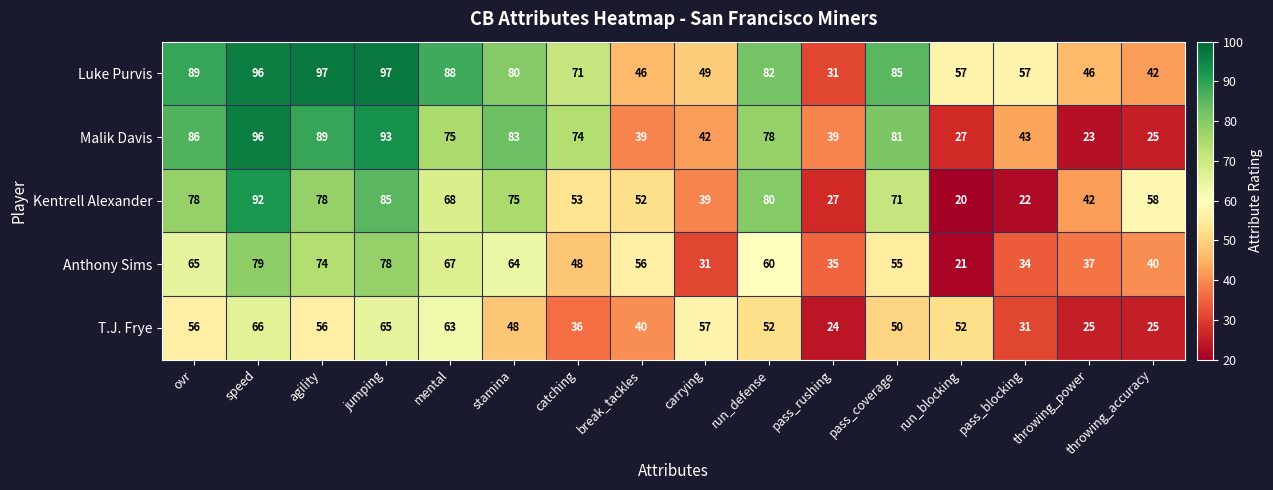

What is the sum of all Anthony Sims values?

844